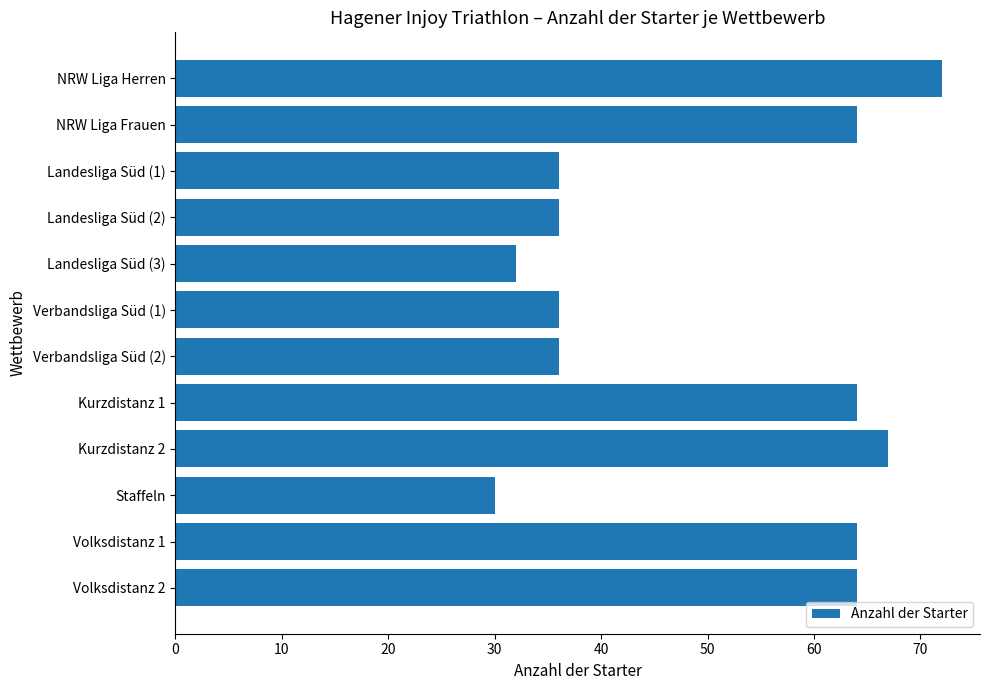

How many values are below 64?

6